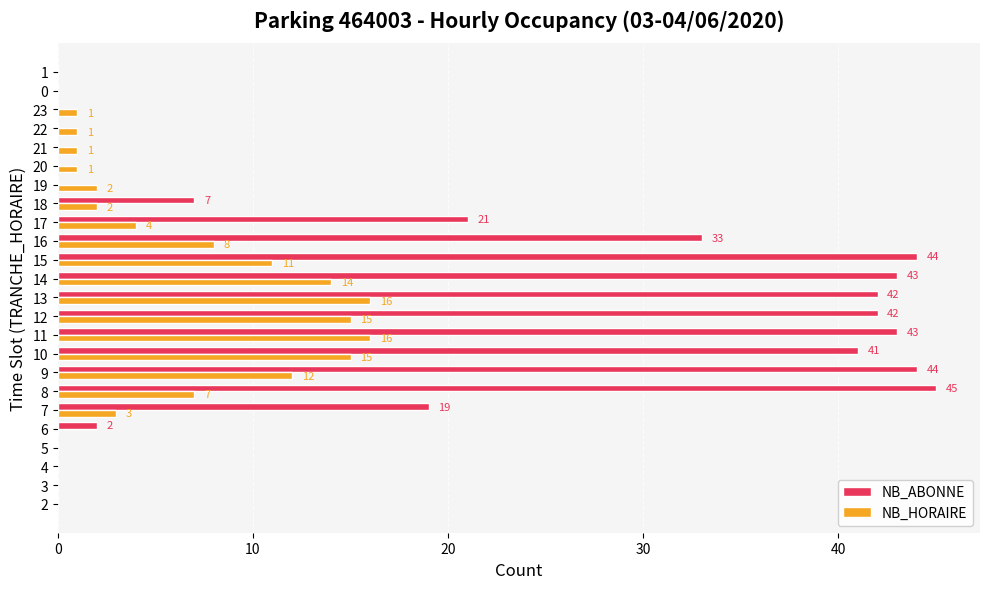

Count the number of categories in the chart.

24